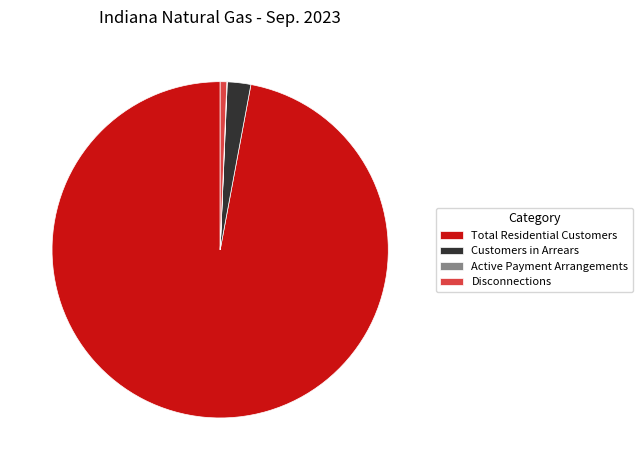

Combined, do Total Residential Customers and Customers in Arrears account for over 50%?

Yes